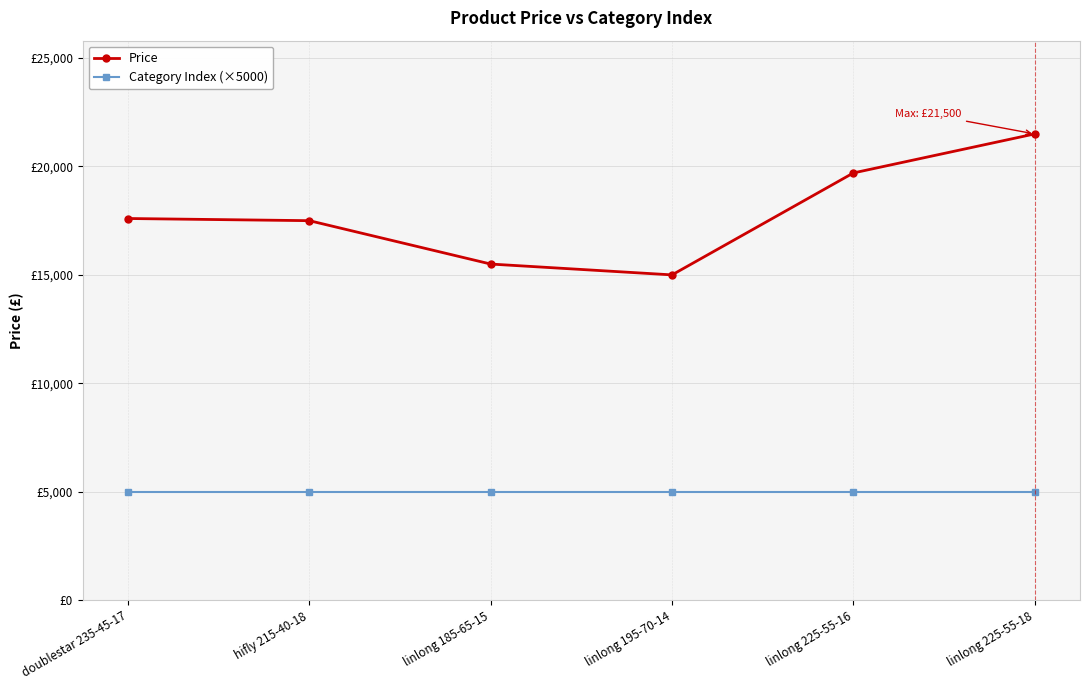

Between linlong 195-70-14 and linlong 225-55-18, which series saw the biggest shift?

Price